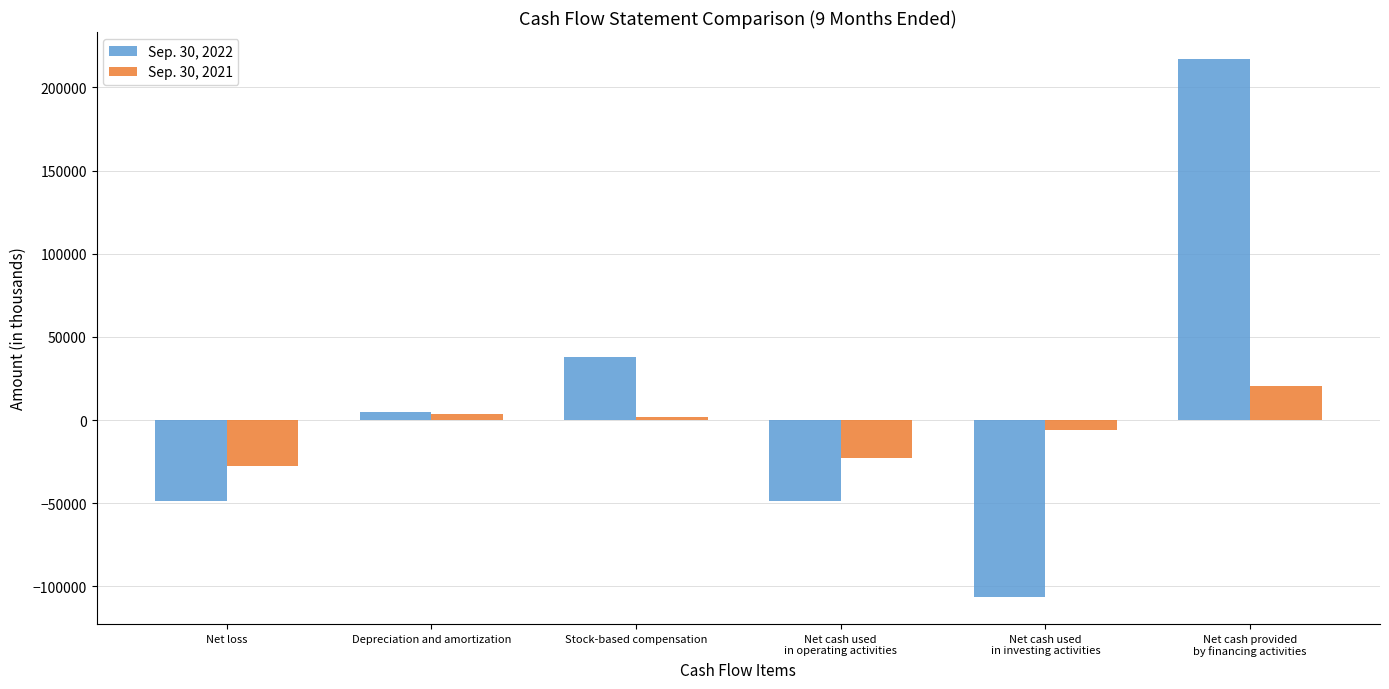

What is the label of the 1st bar from the right?

Net cash provided
by financing activities